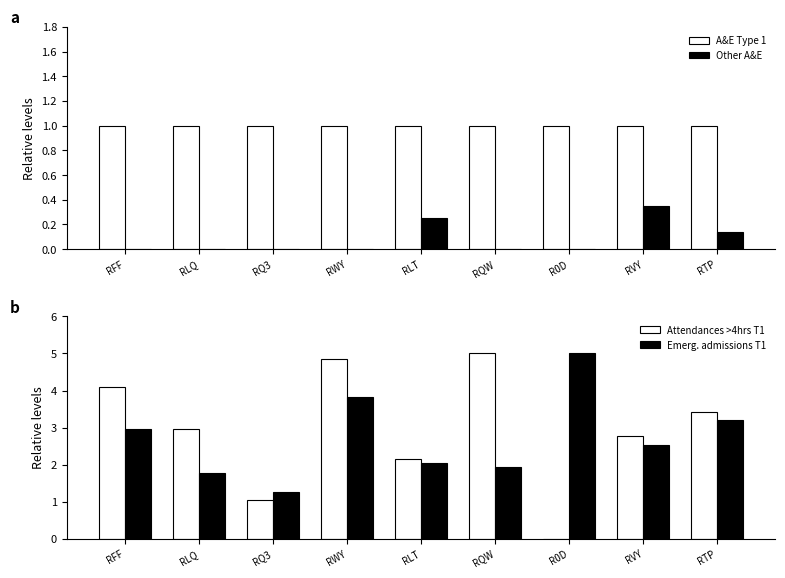

What is the difference between the maximum and minimum values in the Other A&E series?

0.3